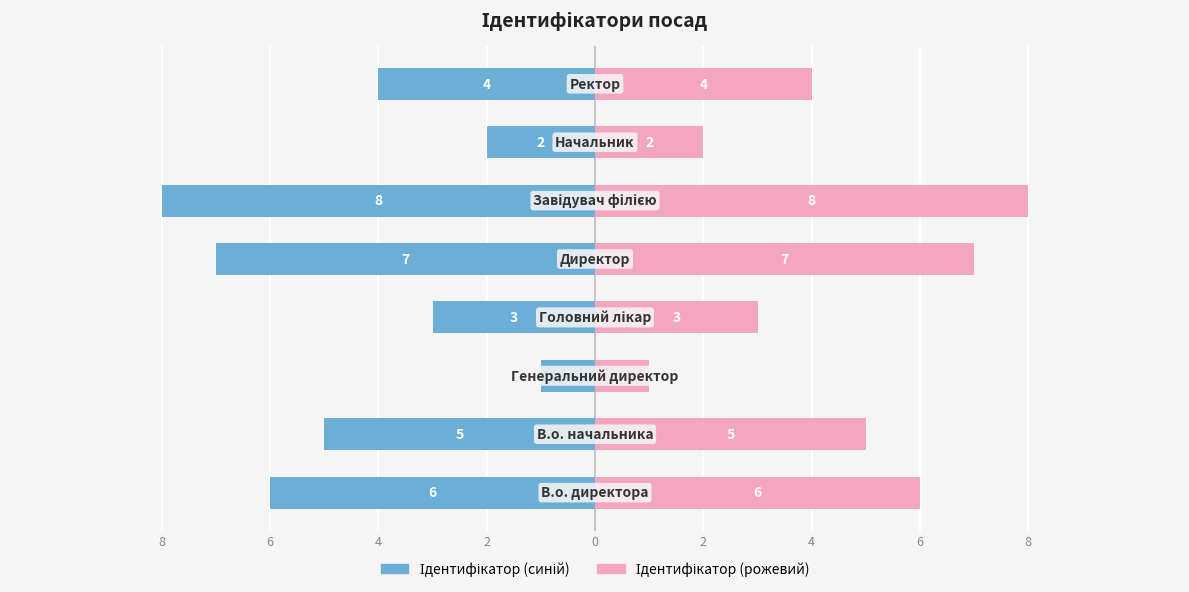

How many groups of bars are there?

8